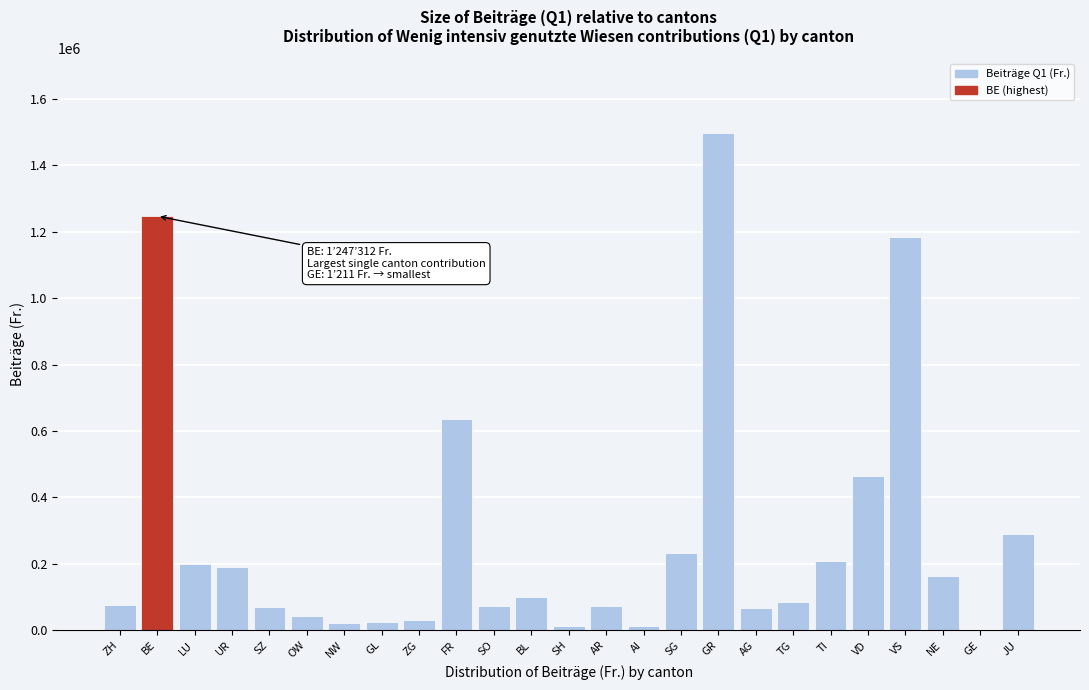

What is the change in value from BE to BL?

-1147796